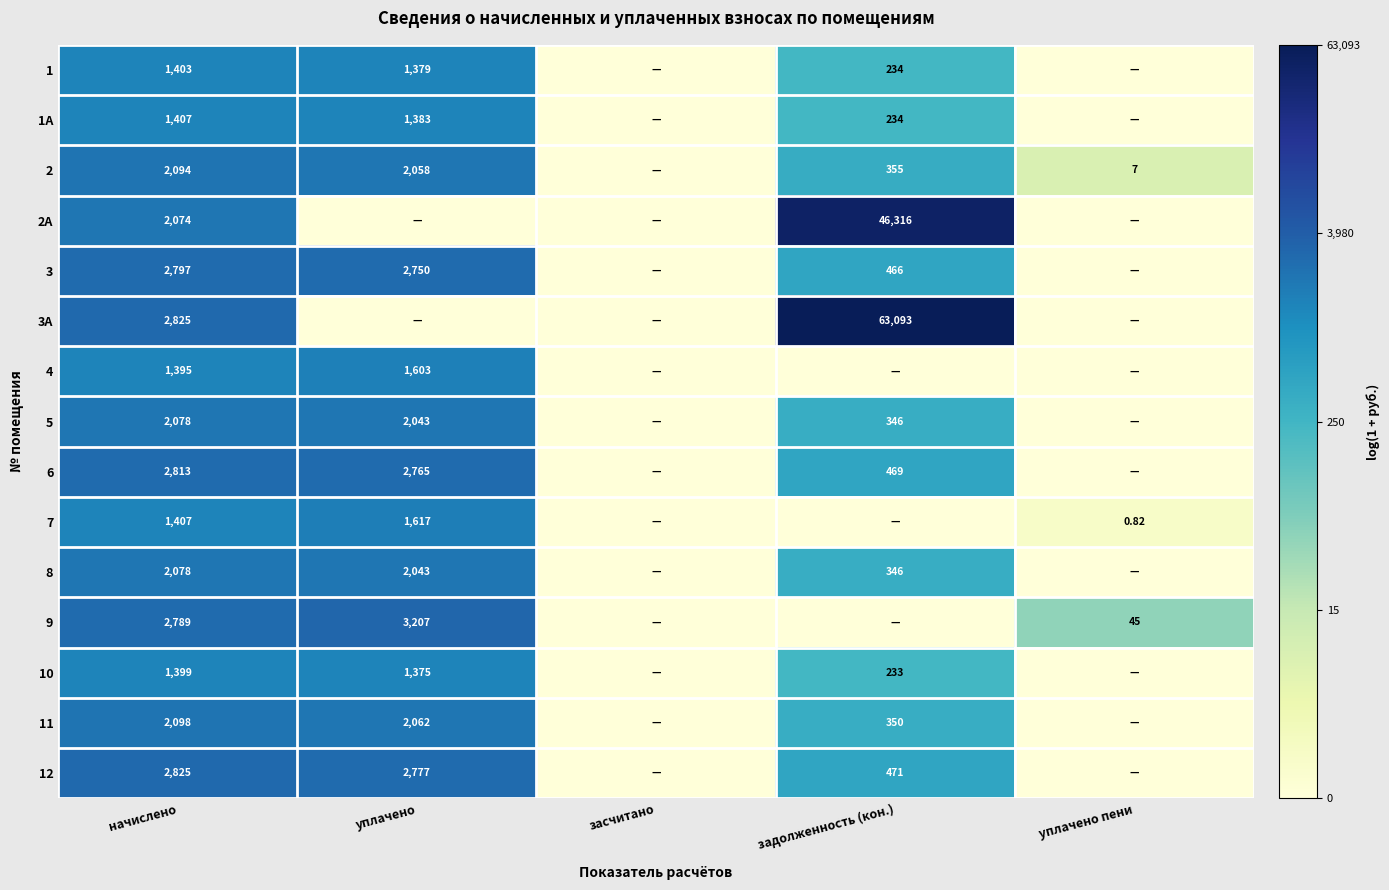

How many positive values does the 12 series have?

3